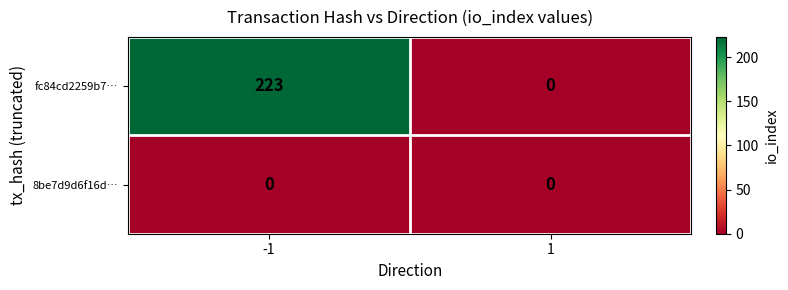

Rank the series by their average value, from lowest to highest.

8be7d9d6f16d…, fc84cd2259b7…